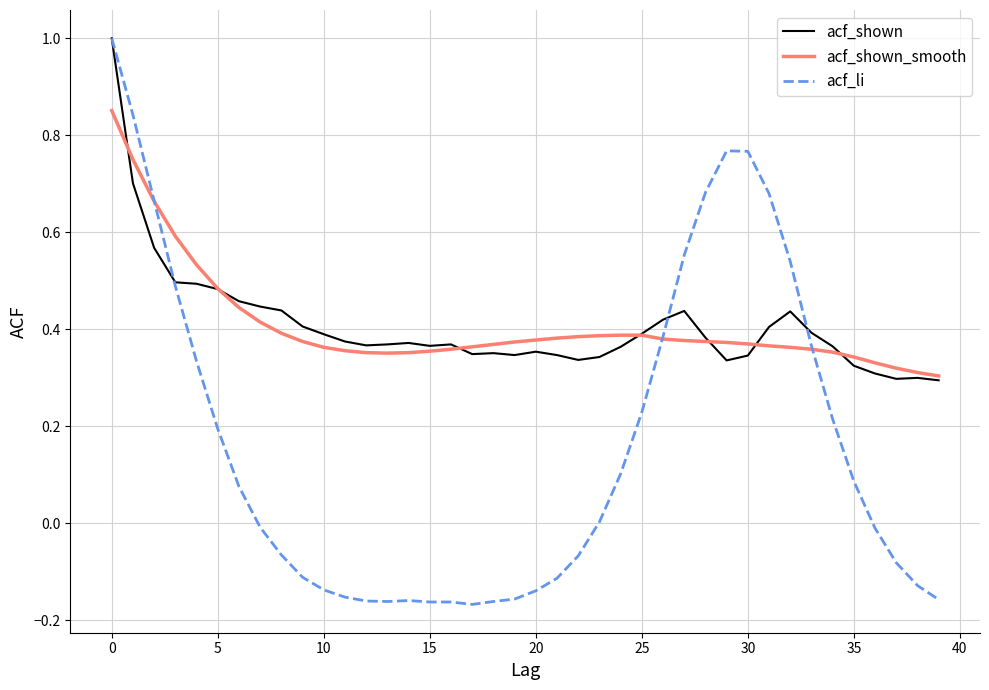

Which series has the widest spread of values?

acf_li